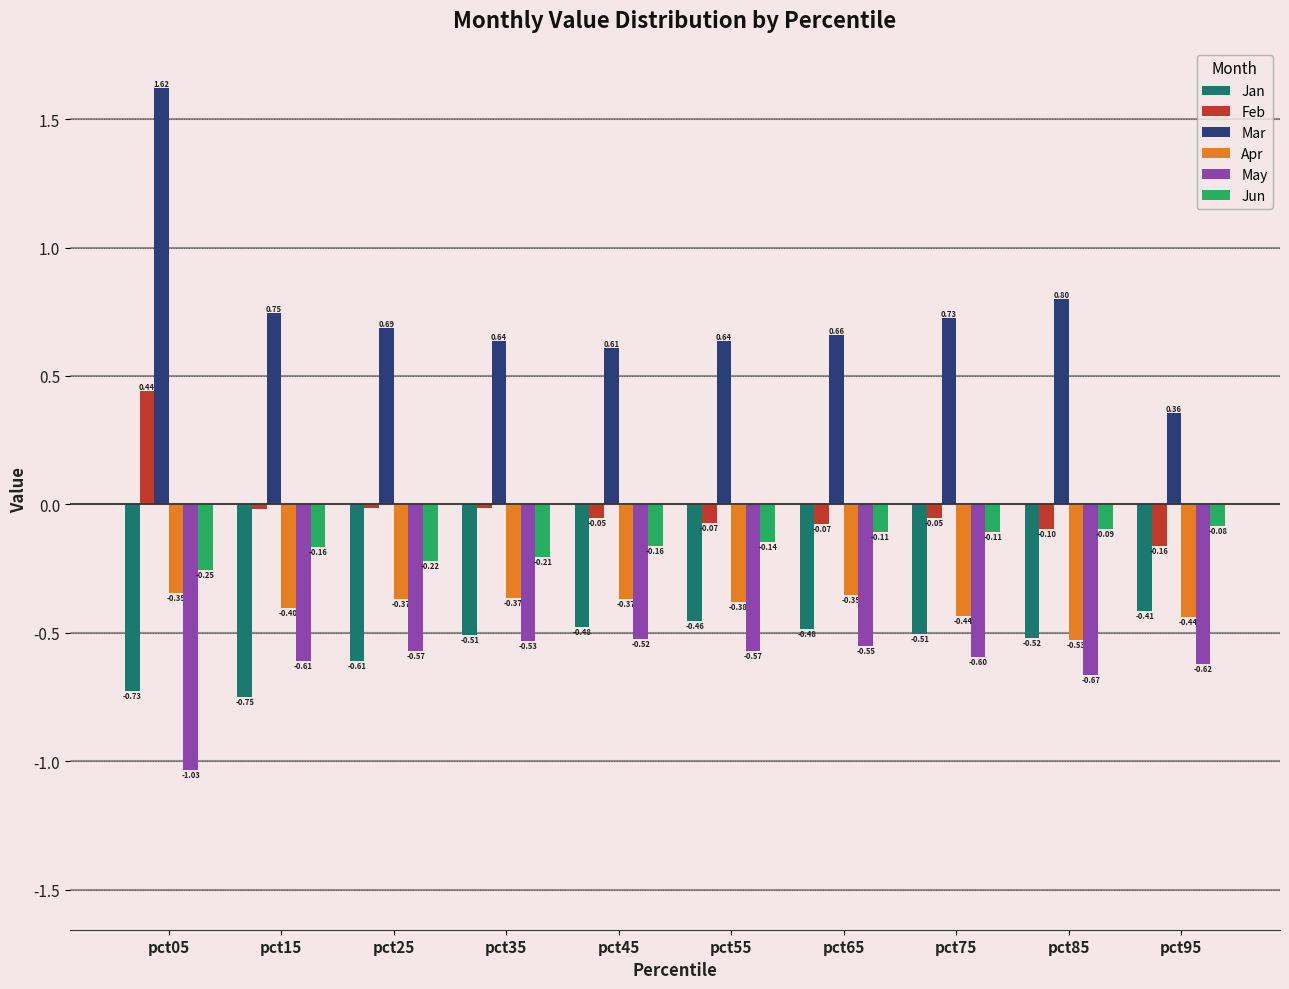

What is the spread (max minus min) of values at pct55?

1.2